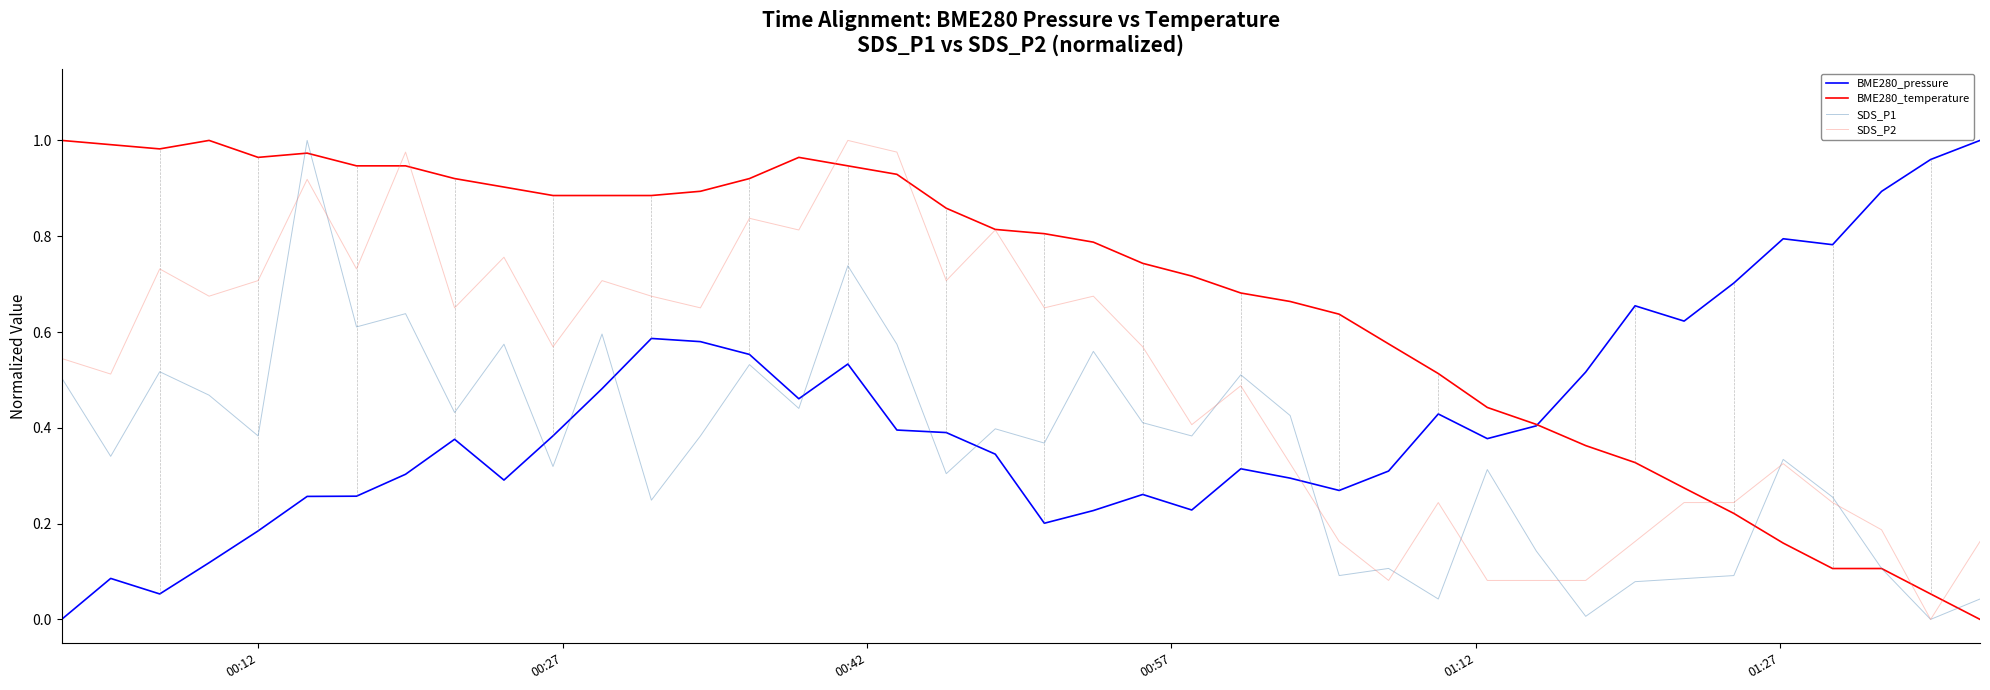

True or false: BME280_pressure has more than 1 points higher than both neighbors.

True